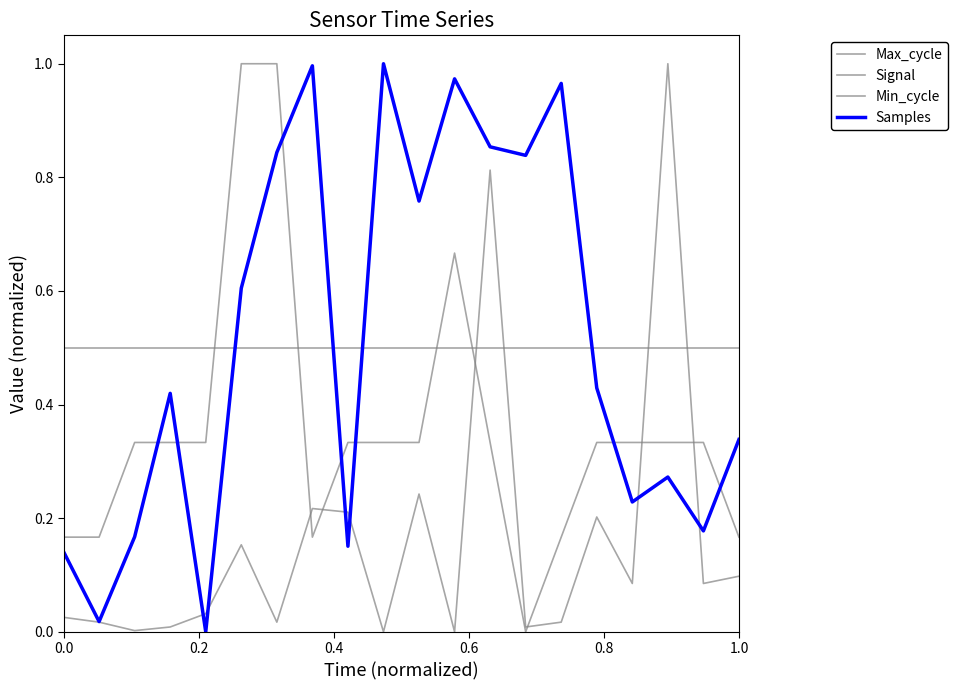

Is this an area chart (filled region under the line)?

No